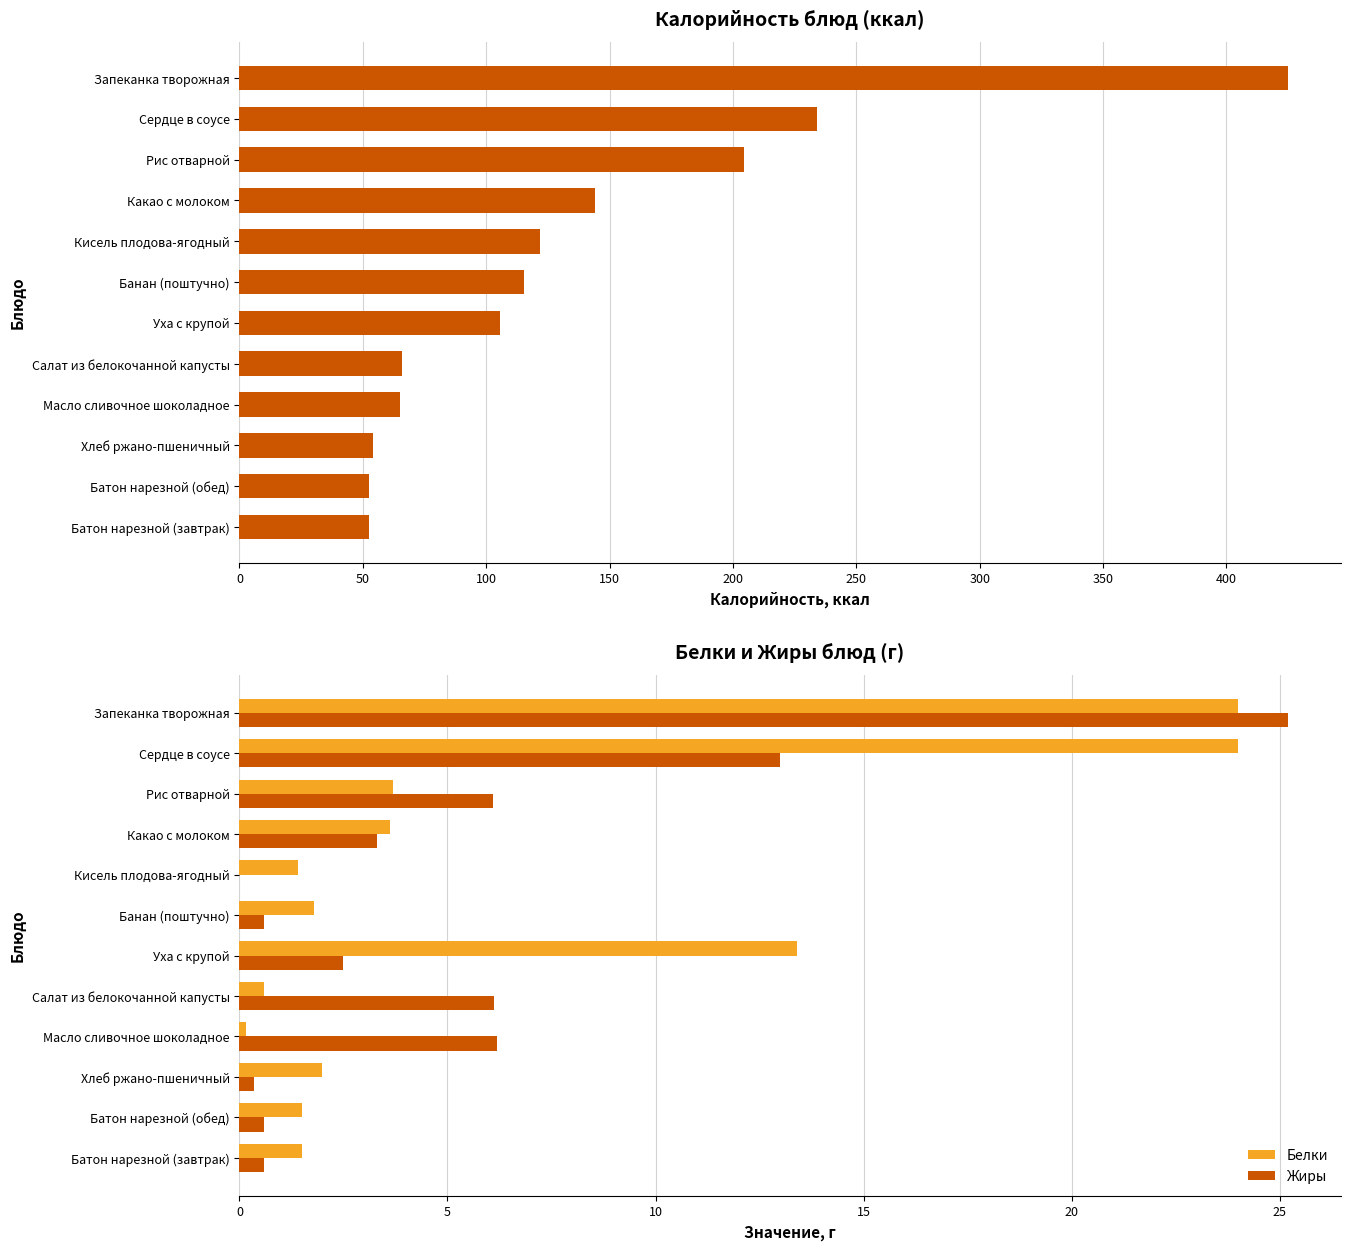

True or false: Белки has a value of 33.9 at Сердце в соусе.

False